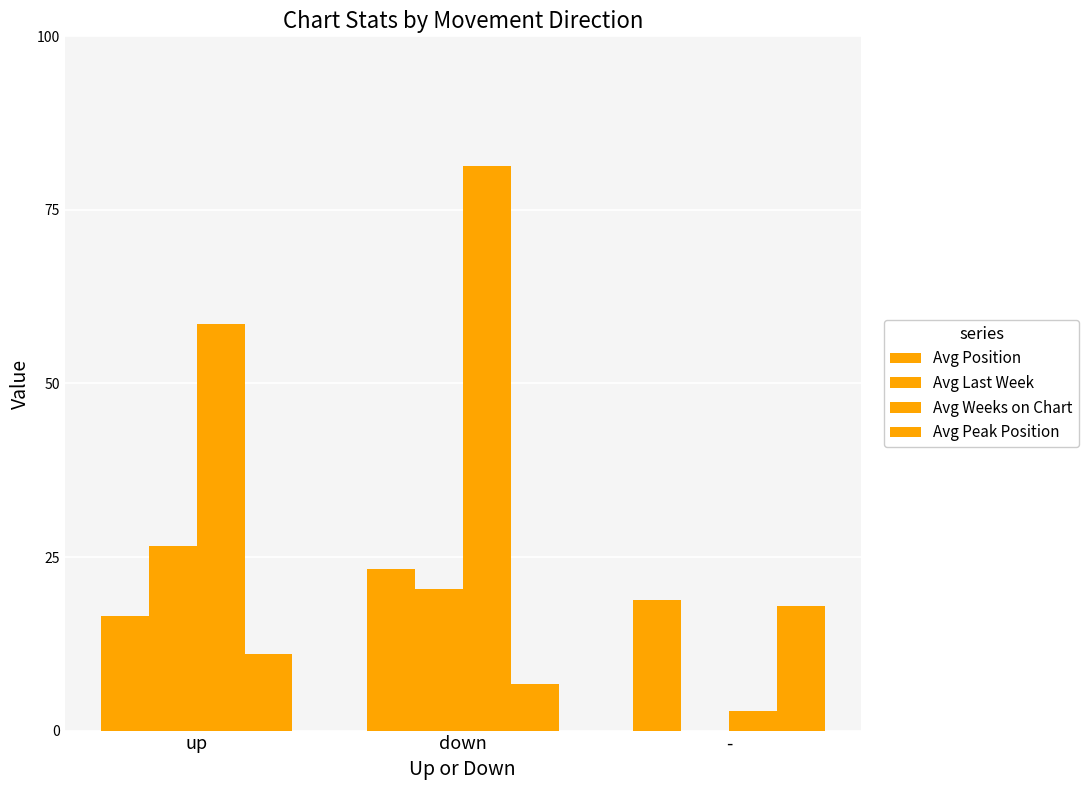

What is the sum of the Avg Peak Position values at - and down?

24.8